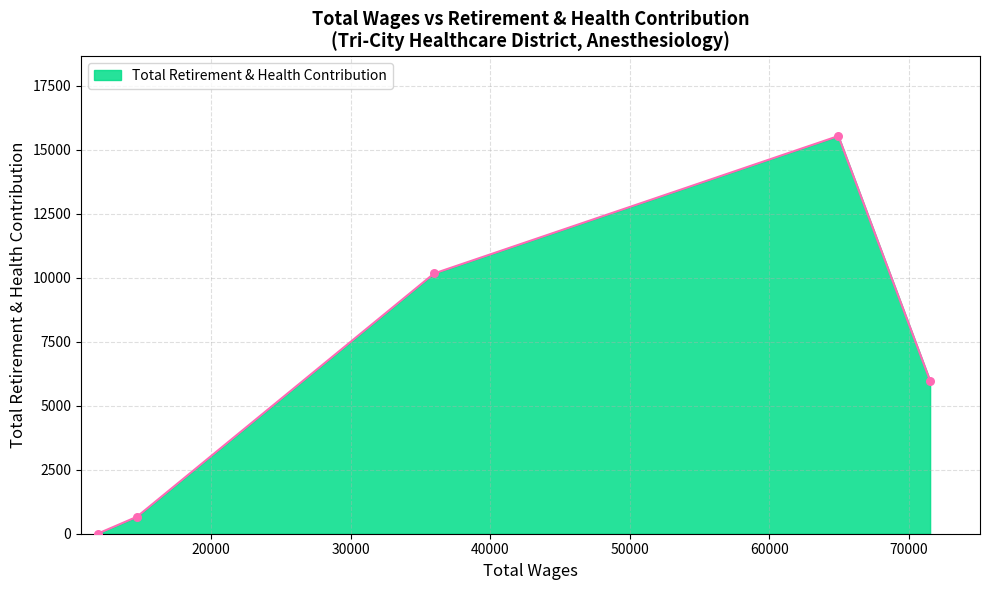

What is the maximum value shown in the chart?

15541